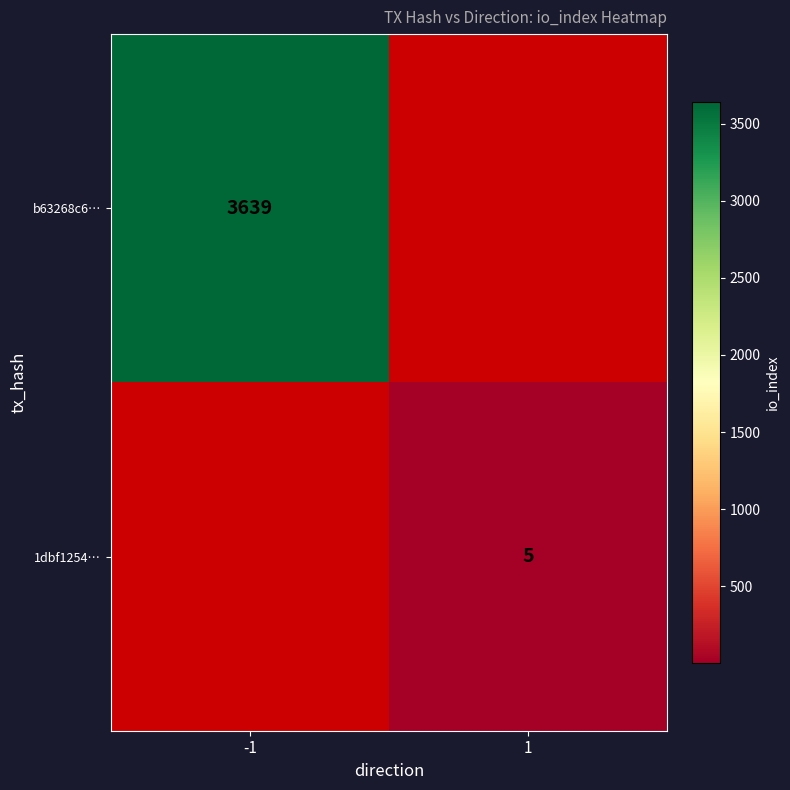

At which category does the chart reach its peak across all series?

-1